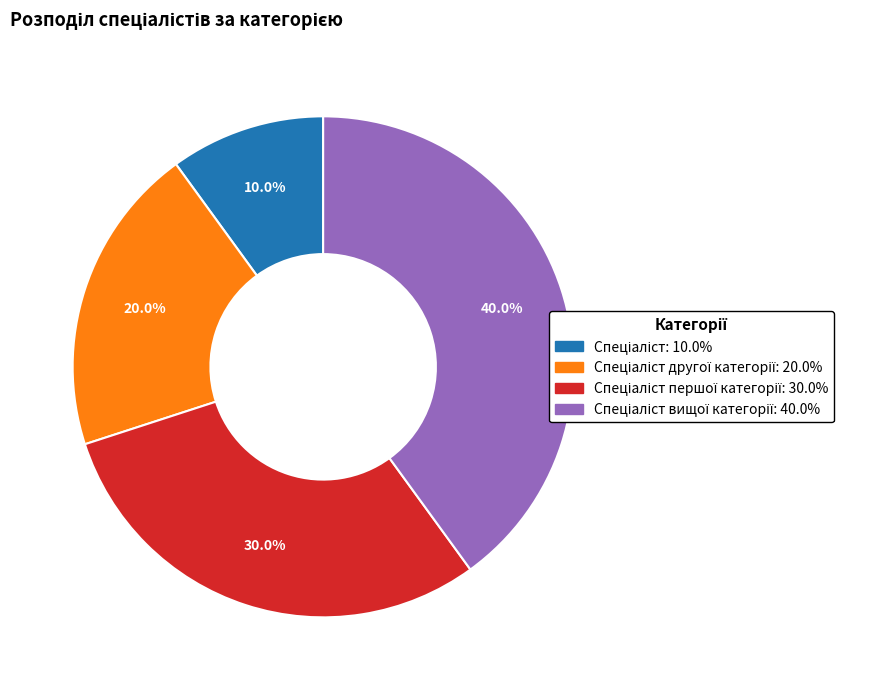

Is there a majority slice in this chart?

No